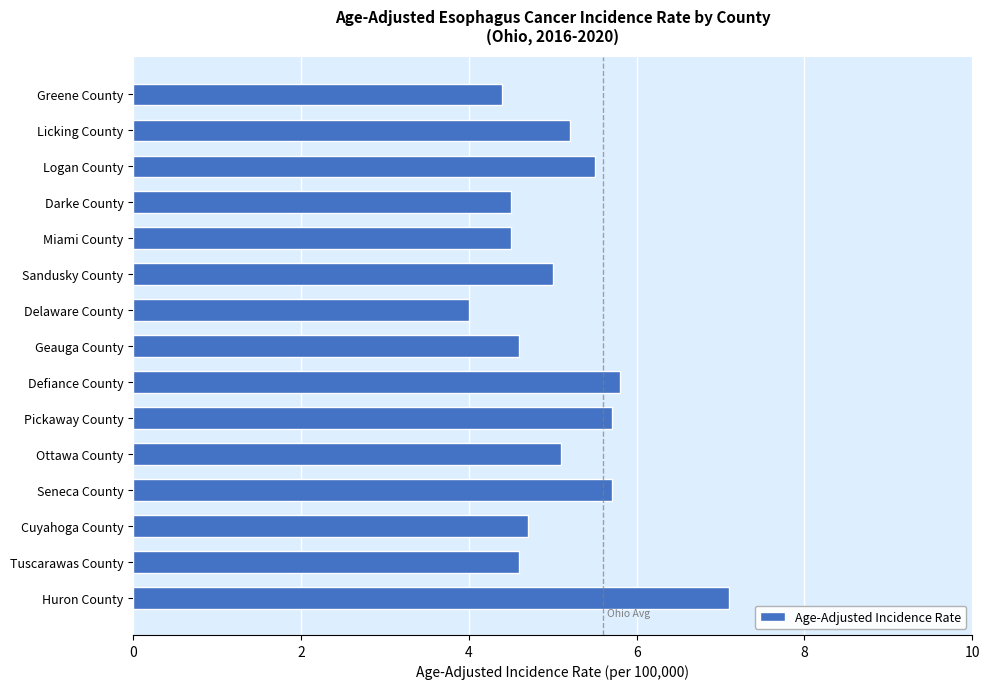

How many categories are shown in the chart?

15